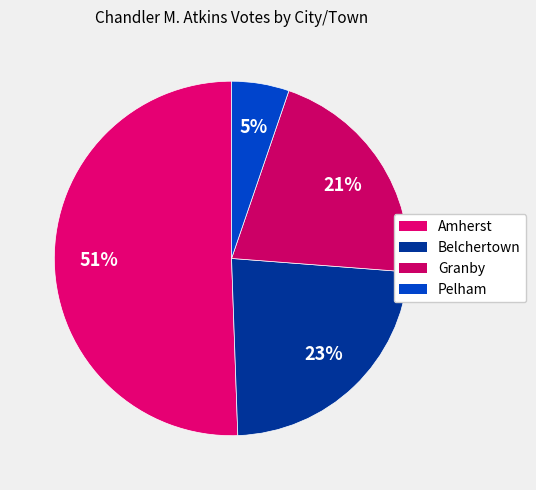

Which slice is the largest?

Amherst